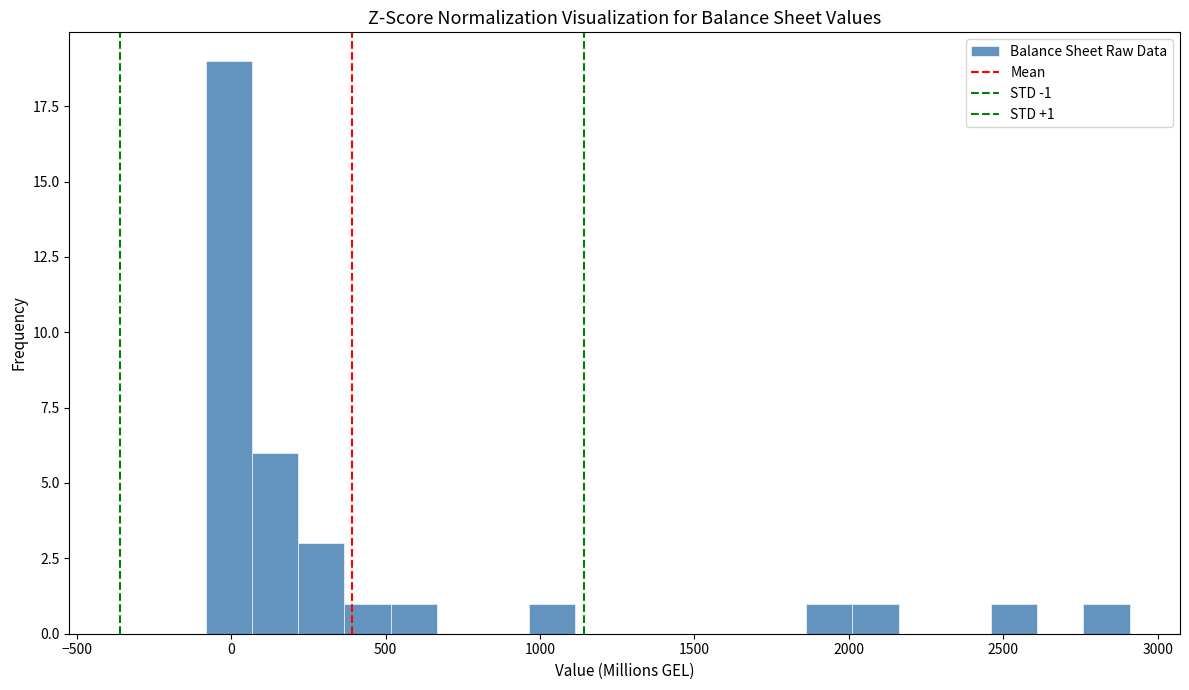

Around what value on the x-axis is the tallest bar? Give the approximate position of its centre, as read against the axis.

0